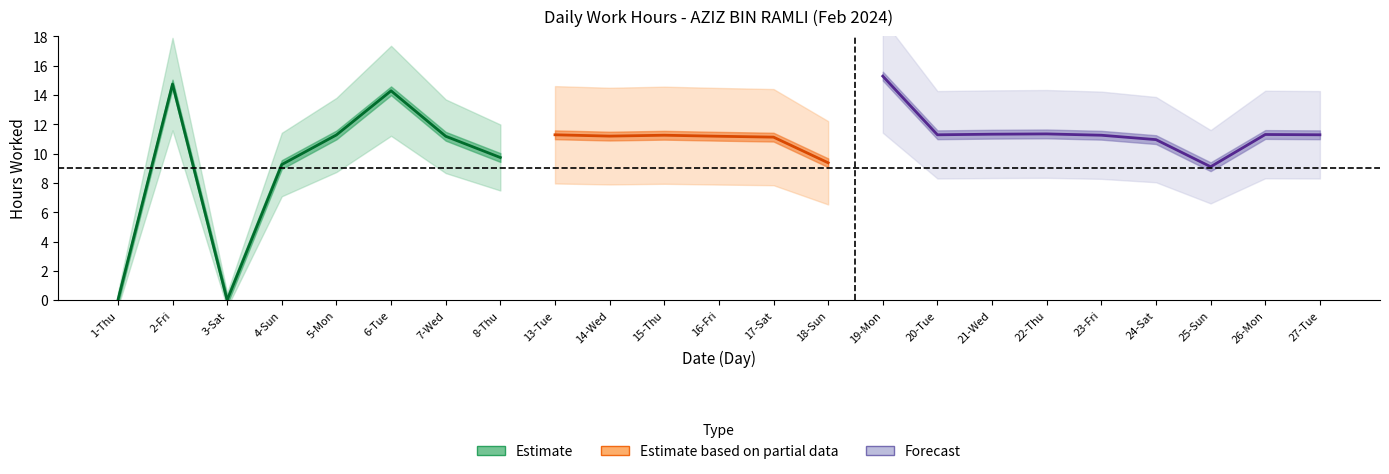

Reading right to left, transcribe all the data shown in this chart.

11.3	11.3	9.1	10.9	11.2	11.3	11.3	11.3	15.3	9.4	11.1	11.2	11.2	11.2	11.3	9.7	11.2	14.3	11.3	9.2	0.0	14.7	0.0